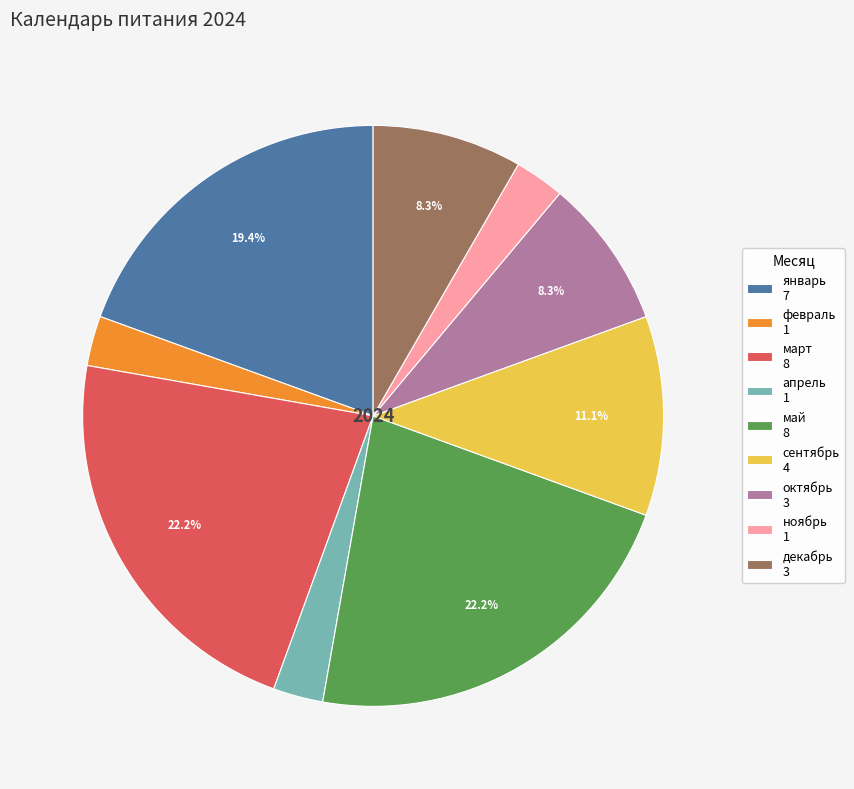

Is апрель the majority of the pie?

No